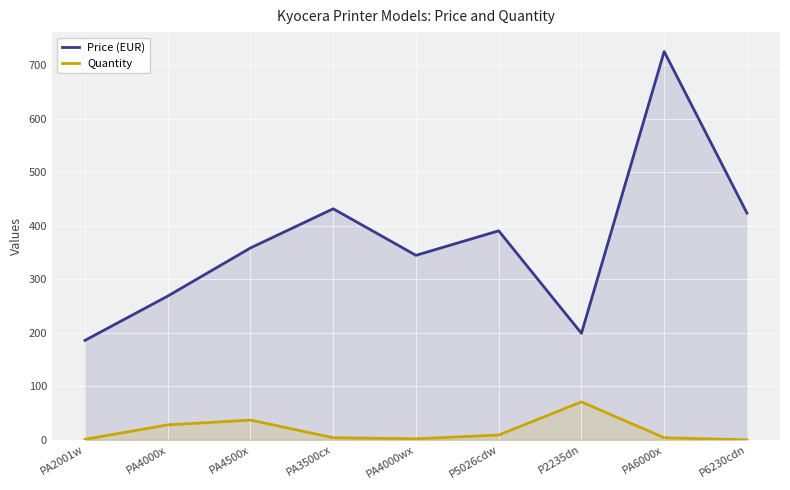

Rank the series by their maximum value, from lowest to highest.

Quantity, Price (EUR)